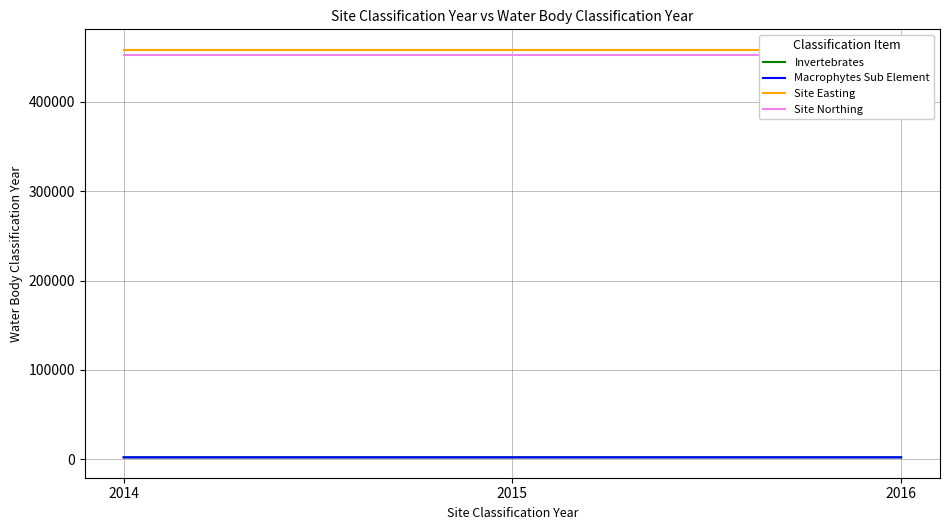

At which category does the chart reach its peak across all series?

2014